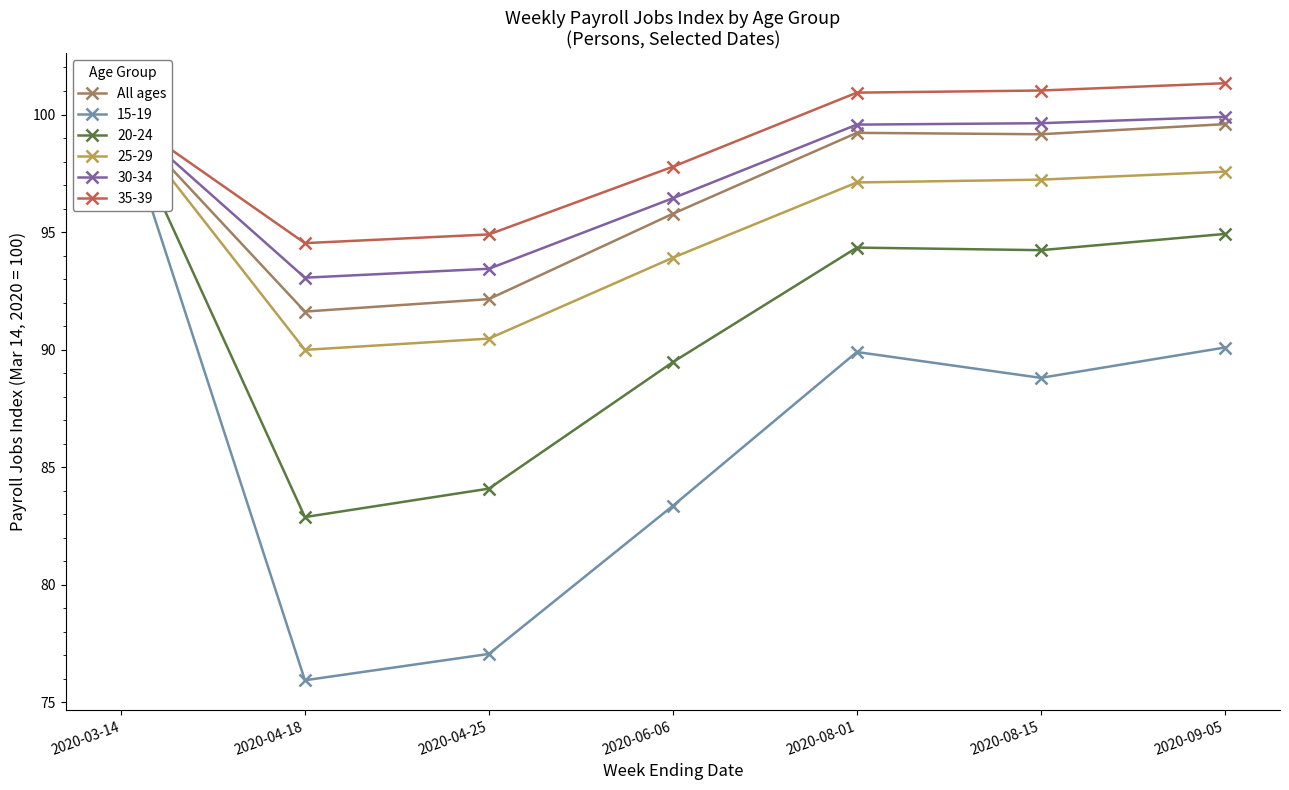

What is the smallest value displayed?

91.6